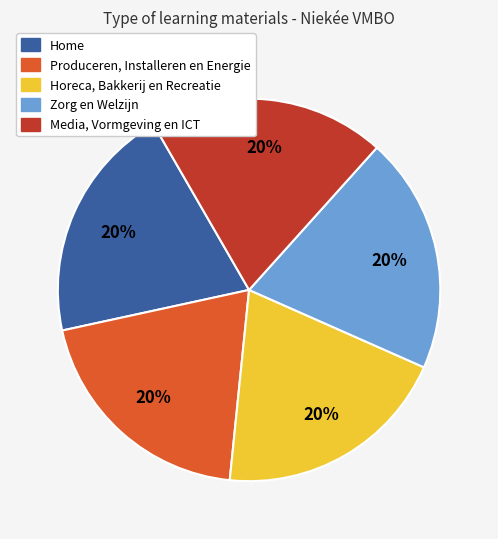

The Horeca, Bakkerij en Recreatie slice represents 20% of the pie. True or false?

True